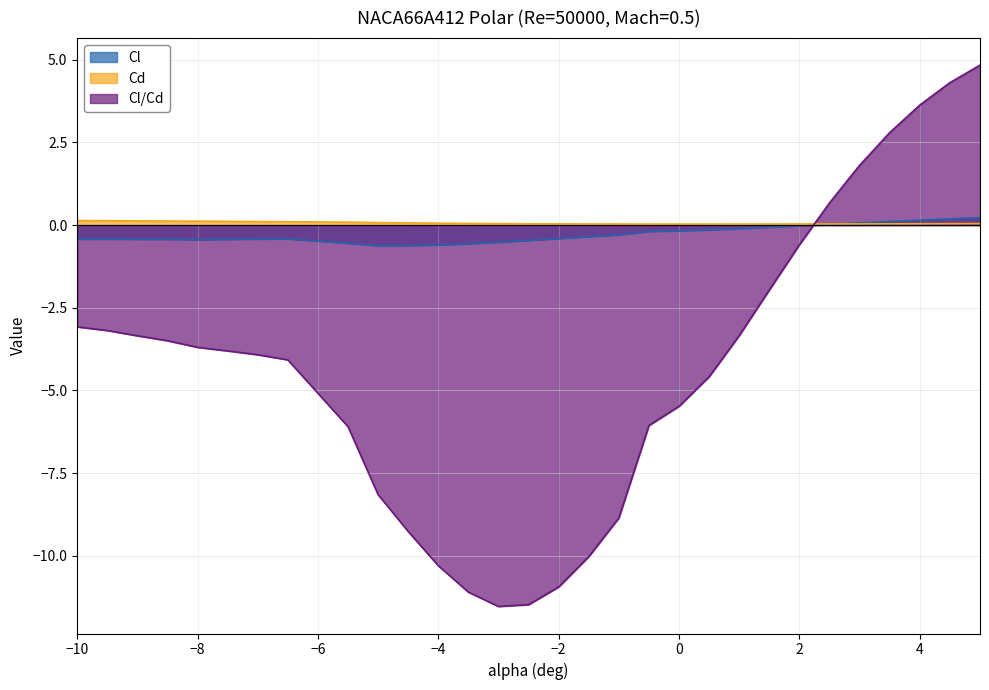

At −10, list the series in order from smallest to largest.

Cl/Cd, Cl, Cd